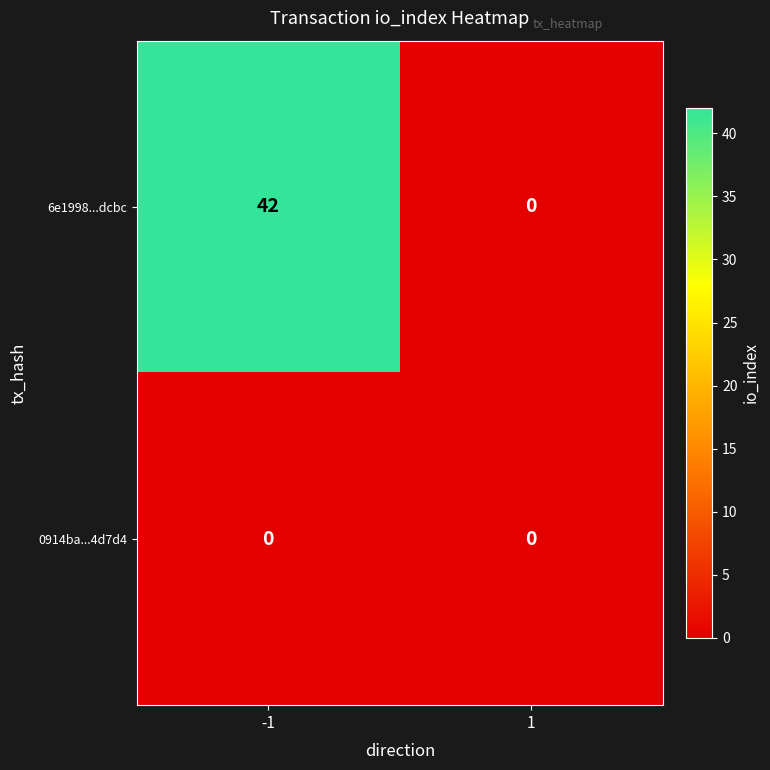

How many categories are shown in the chart?

2